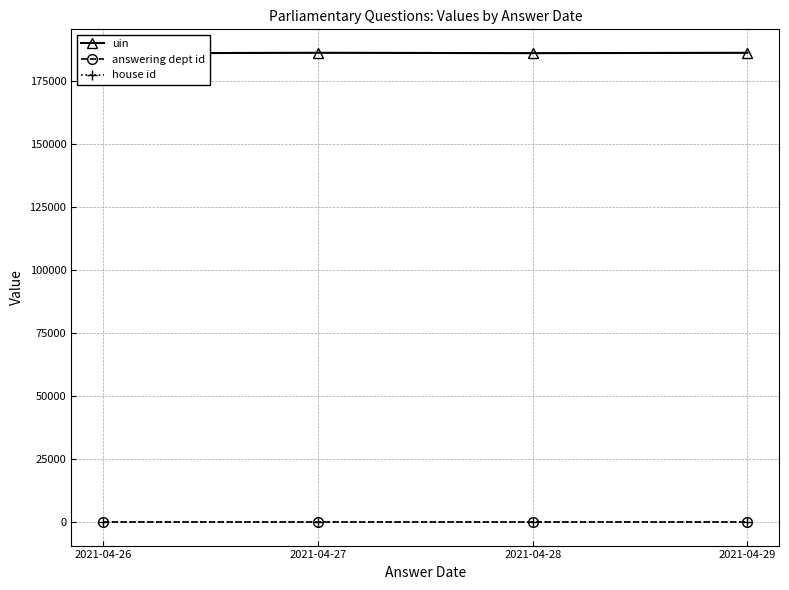

At which category is the sum across all series the highest?

2021-04-27